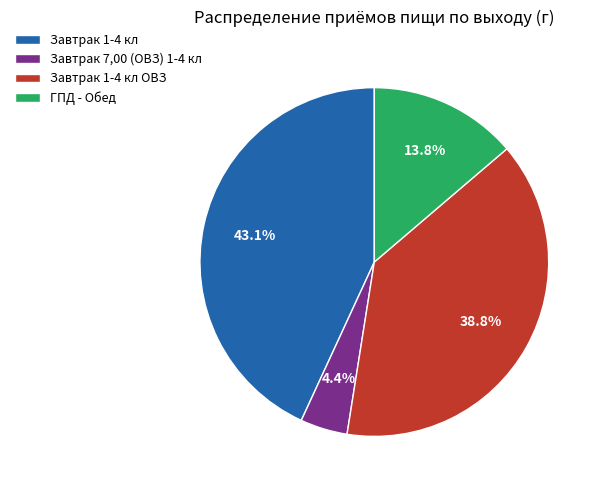

Is it true that ГПД - Обед is 4% of the pie?

False